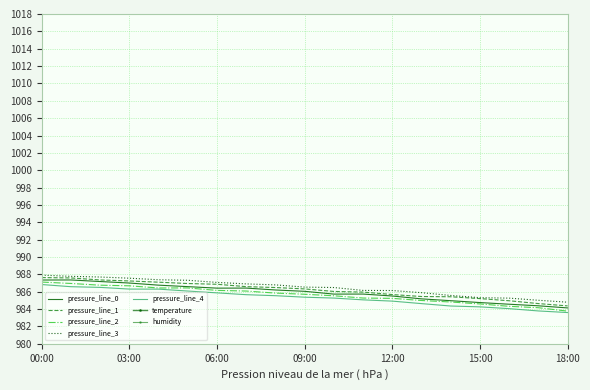

Which category has the lowest value across all series?

18:00